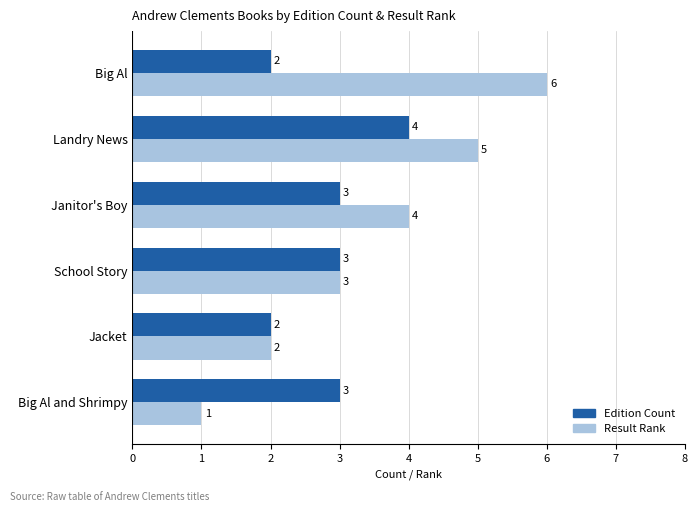

What is the sum of all Edition Count values?

17